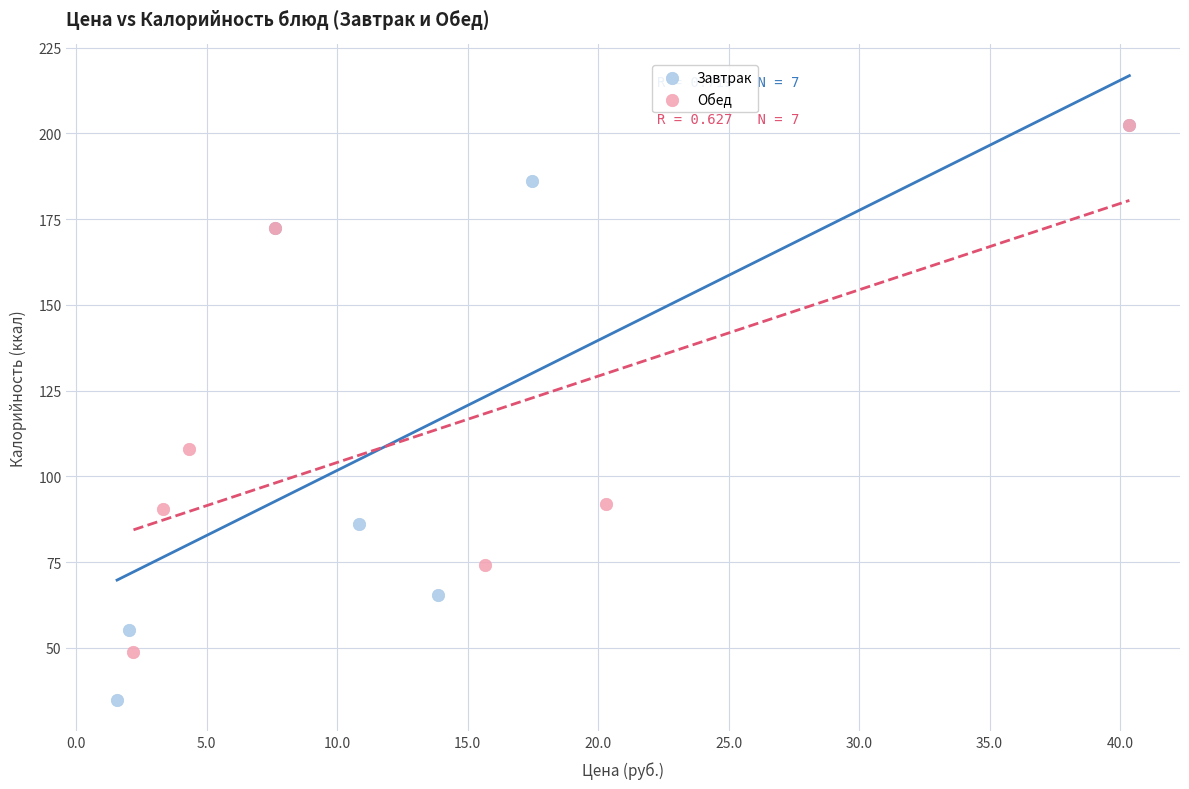

Which series has the largest Y range (max minus min)?

Завтрак